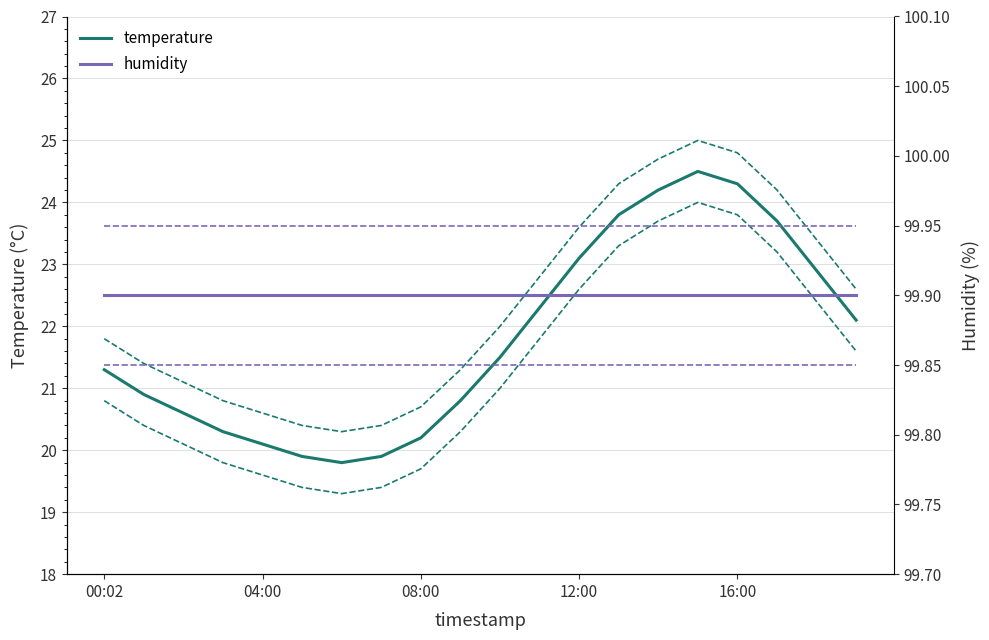

Reading left to right, what are all the values shown in this chart?

temperature: 21.3	20.9	20.6	20.3	20.1	19.9	19.8	19.9	20.2	20.8	21.5	22.3	23.1	23.8	24.2	24.5	24.3	23.7	22.9	22.1
temperature upper: 21.8	21.4	21.1	20.8	20.6	20.4	20.3	20.4	20.7	21.3	22.0	22.8	23.6	24.3	24.7	25.0	24.8	24.2	23.4	22.6
temperature lower: 20.8	20.4	20.1	19.8	19.6	19.4	19.3	19.4	19.7	20.3	21.0	21.8	22.6	23.3	23.7	24.0	23.8	23.2	22.4	21.6
humidity: 99.9	99.9	99.9	99.9	99.9	99.9	99.9	99.9	99.9	99.9	99.9	99.9	99.9	99.9	99.9	99.9	99.9	99.9	99.9	99.9
humidity upper: 100.0	100.0	100.0	100.0	100.0	100.0	100.0	100.0	100.0	100.0	100.0	100.0	100.0	100.0	100.0	100.0	100.0	100.0	100.0	100.0
humidity lower: 99.9	99.9	99.9	99.9	99.9	99.9	99.9	99.9	99.9	99.9	99.9	99.9	99.9	99.9	99.9	99.9	99.9	99.9	99.9	99.9